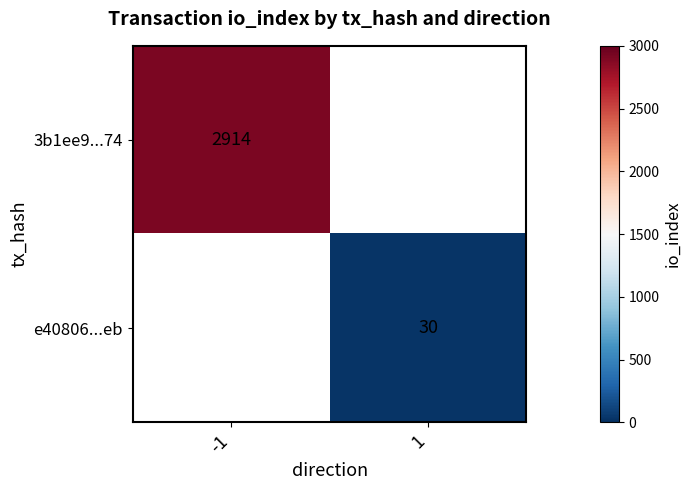

Is it true that 3b1ee9...74 equals 1950 at -1?

False